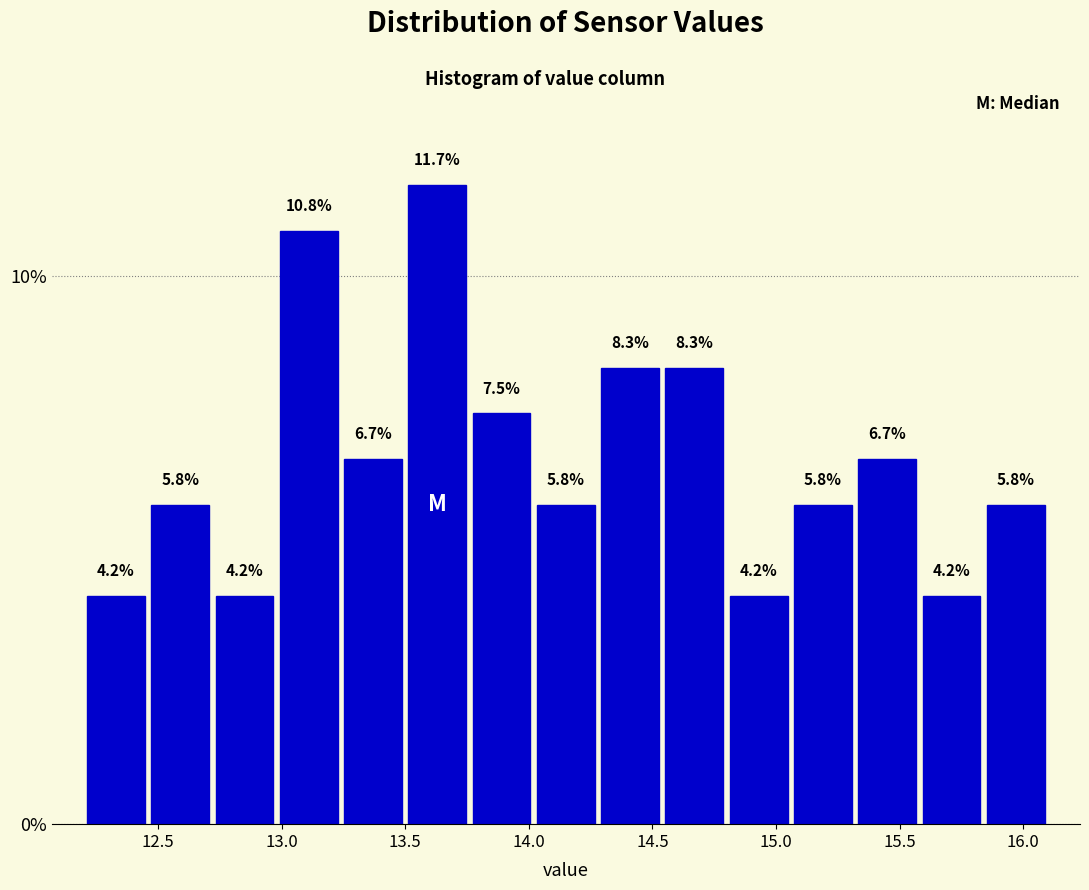

What is the height of the bar covering 14.02 to 14.28 on the x-axis? The bar edges are not printed on the chart, so give them approximately, as read against the axis.

5.8